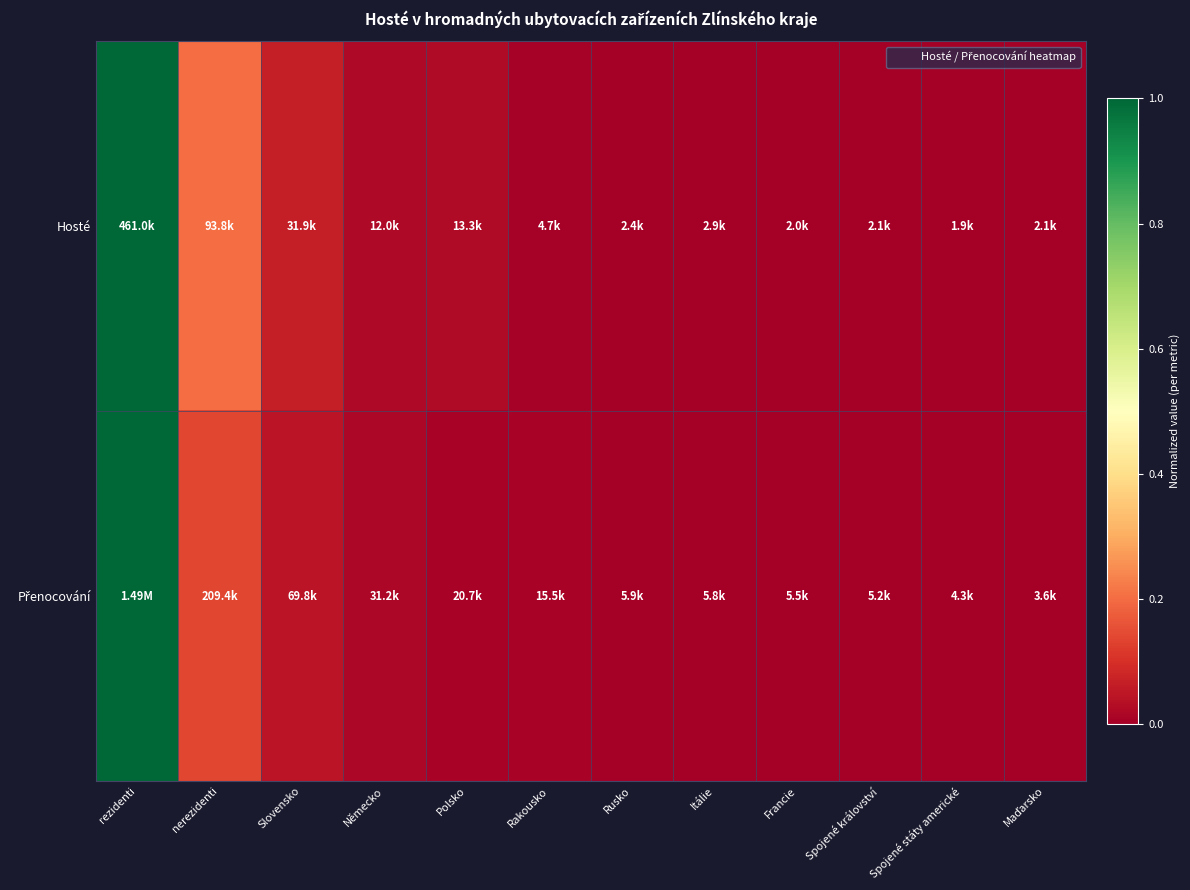

At which category does the chart reach its peak across all series?

rezidenti